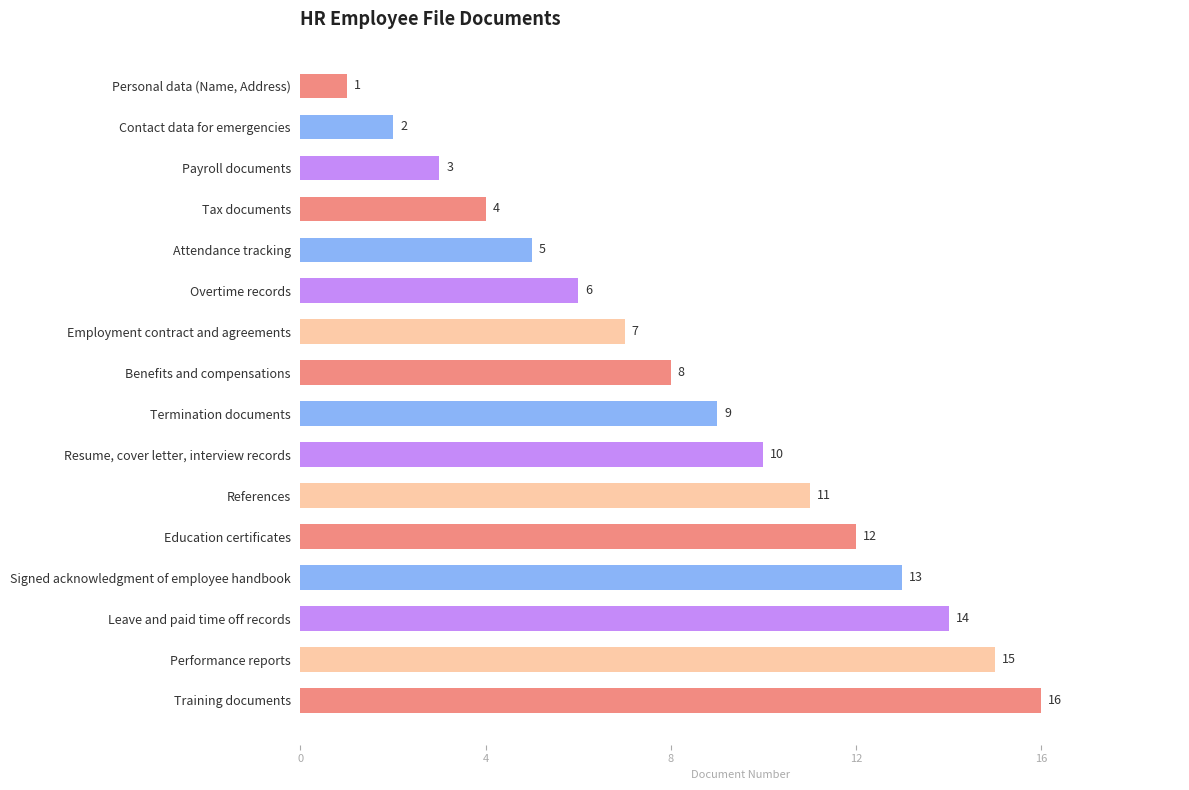

True or false: the data shows 4 at Benefits and compensations.

False